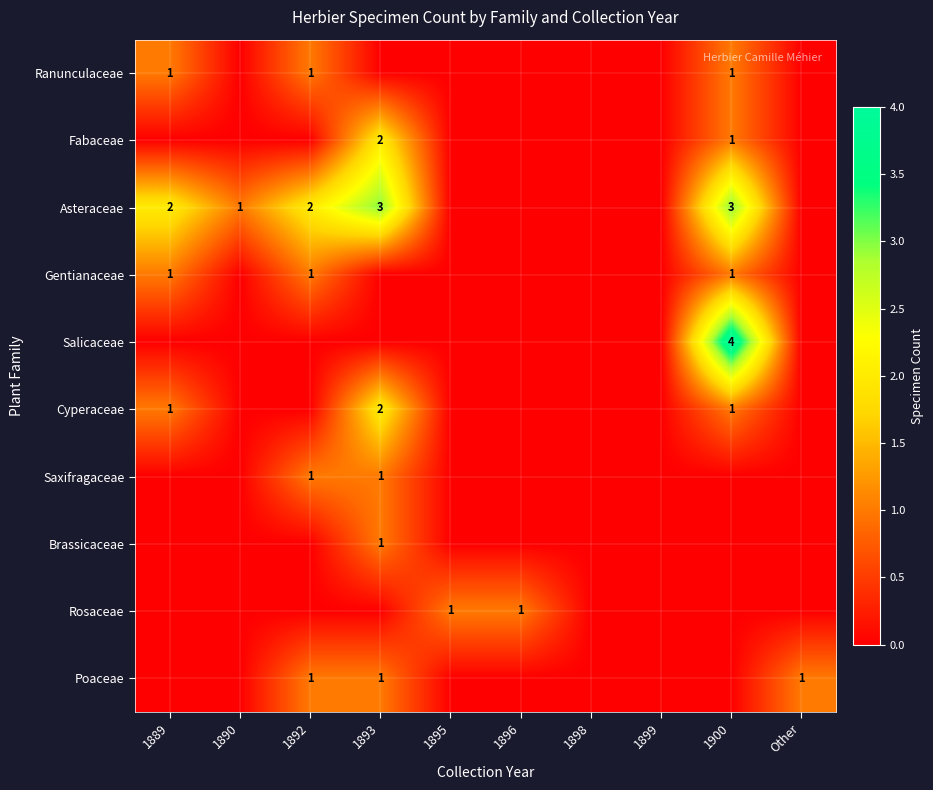

How many Fabaceae values are between 0 and 1?

9